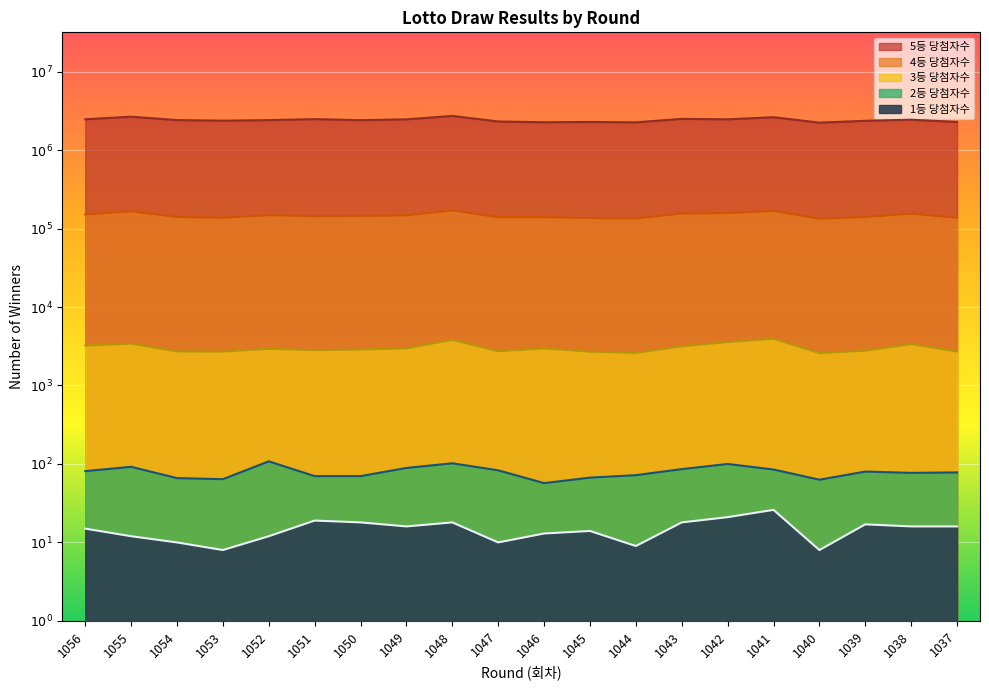

True or false: 3등 당첨자수 and 1등 당첨자수 cross at least once.

False